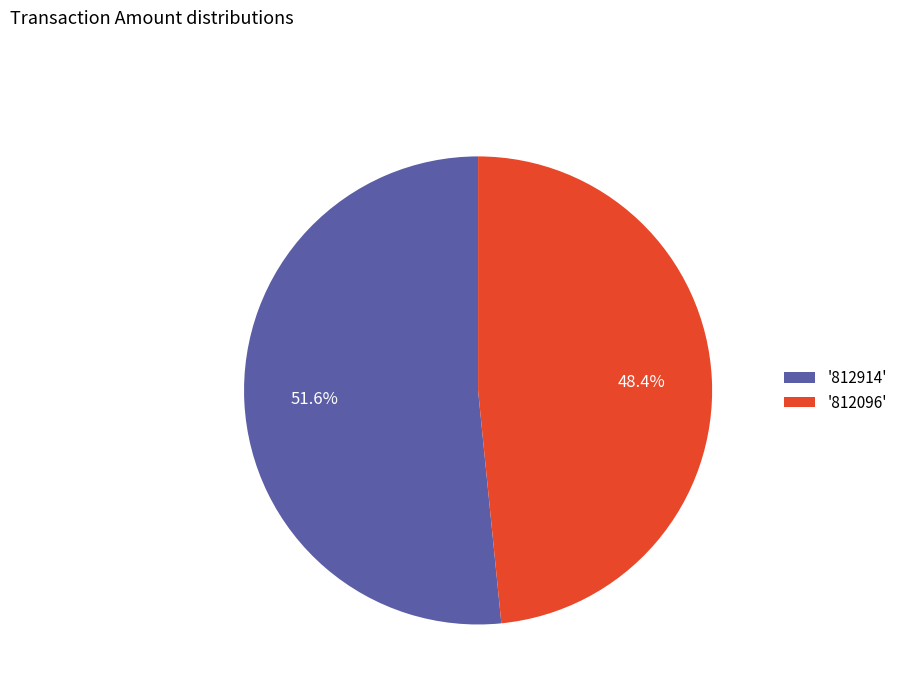

Is there any slice that represents more than half of the pie?

Yes